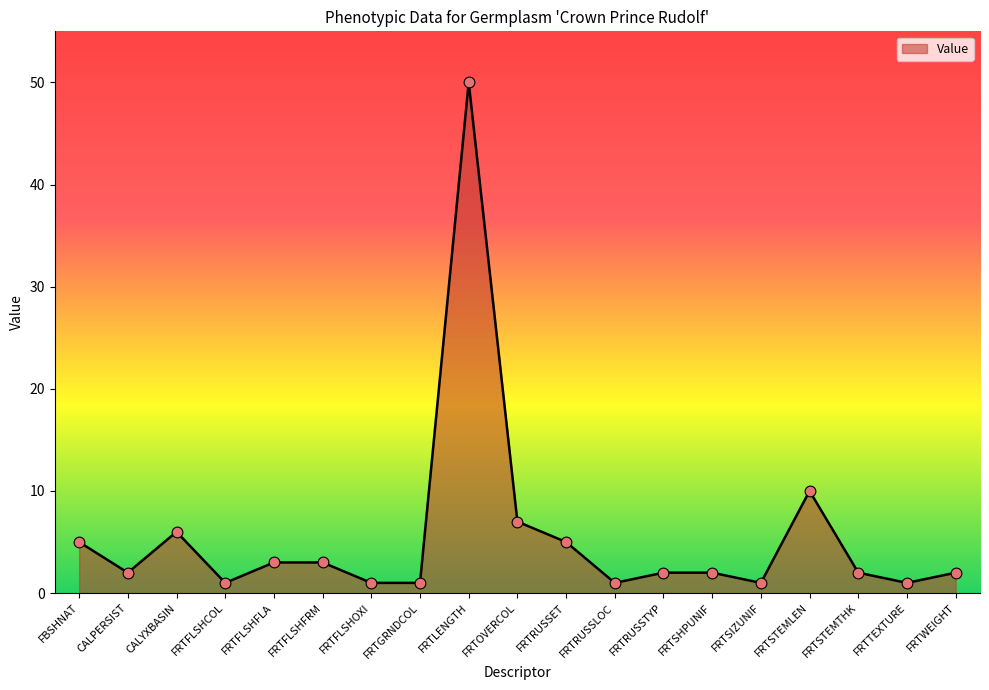

Which has a higher value, CALYXBASIN or FRTSTEMTHK?

CALYXBASIN